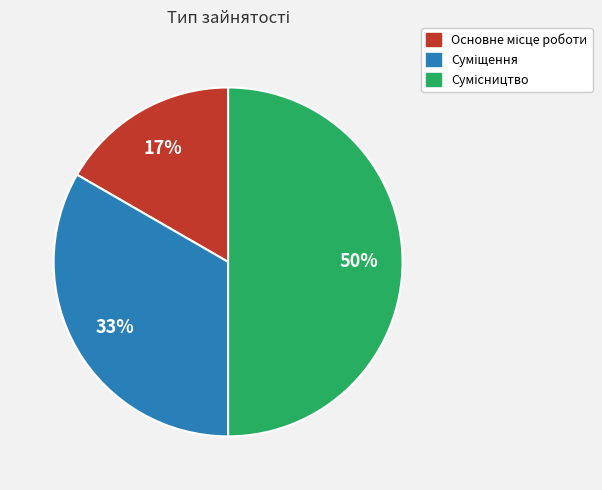

To the nearest percent, what is the difference between the largest and smallest slice percentages?

33%